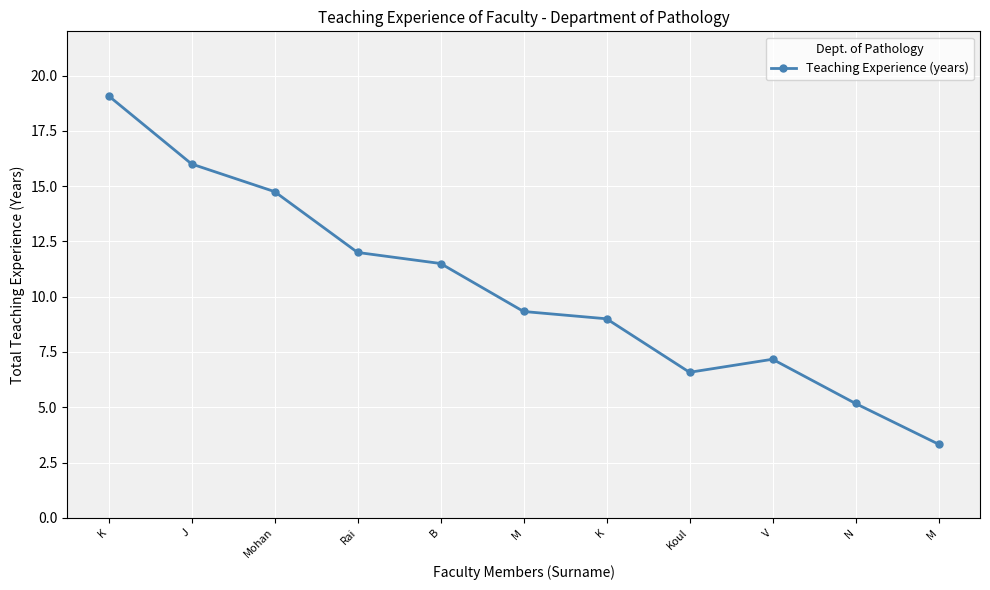

How many lines are shown in the chart?

1